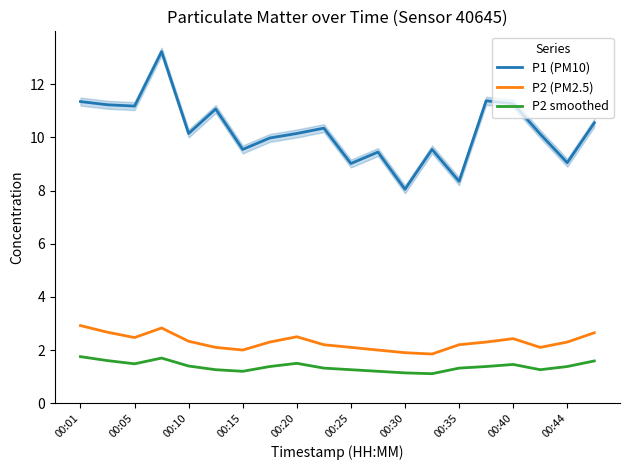

What is the lowest value of the P1 (PM10) series?

8.1